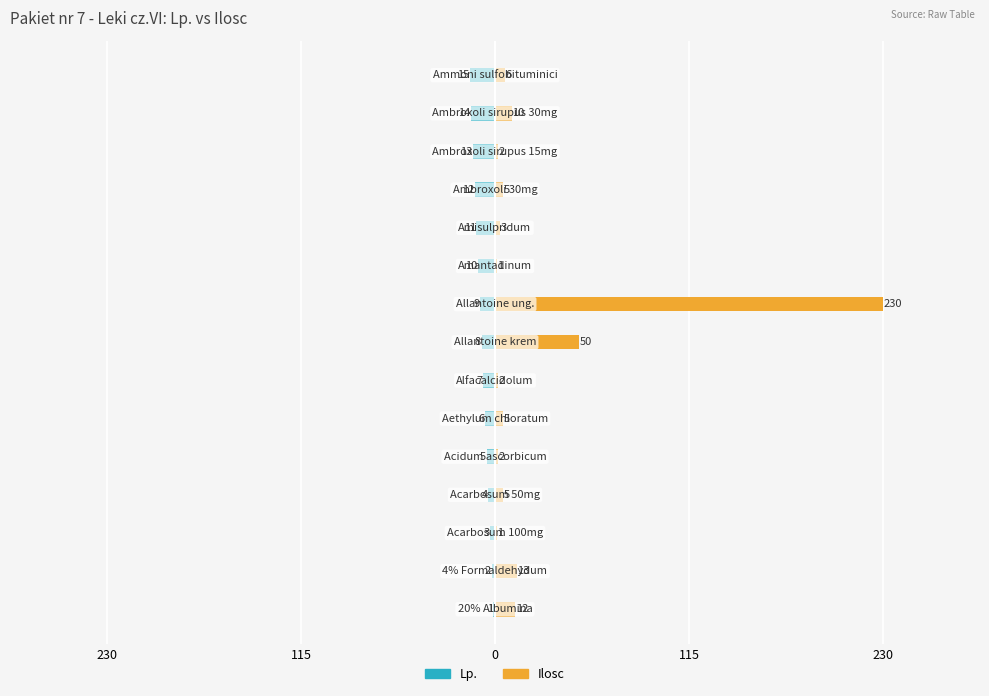

Between 9 and 230, which is larger?

230